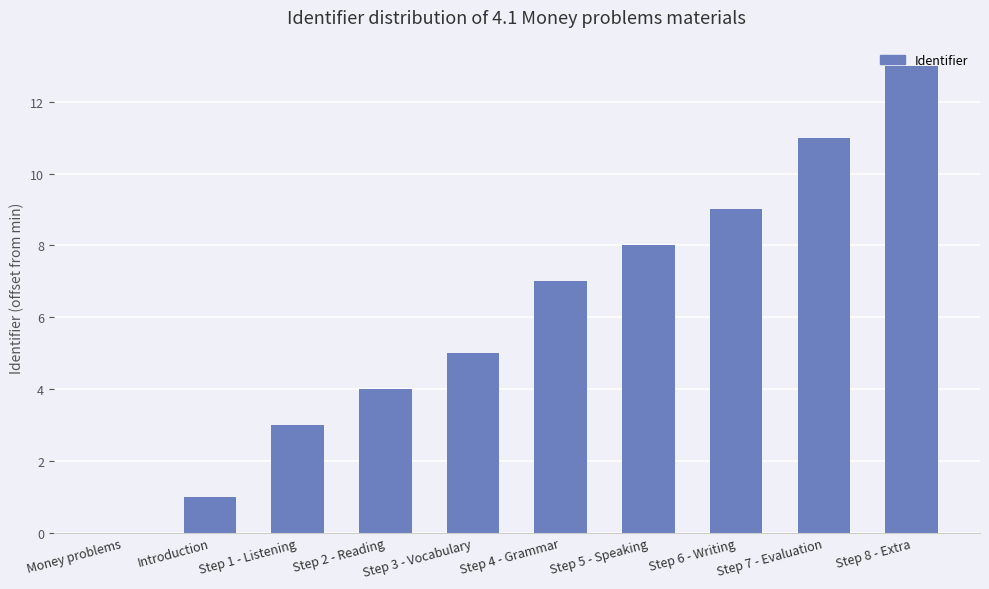

Are the bars horizontal?

No